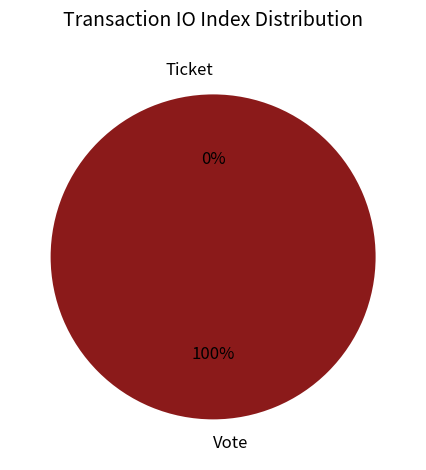

How many segments does this pie chart have?

2